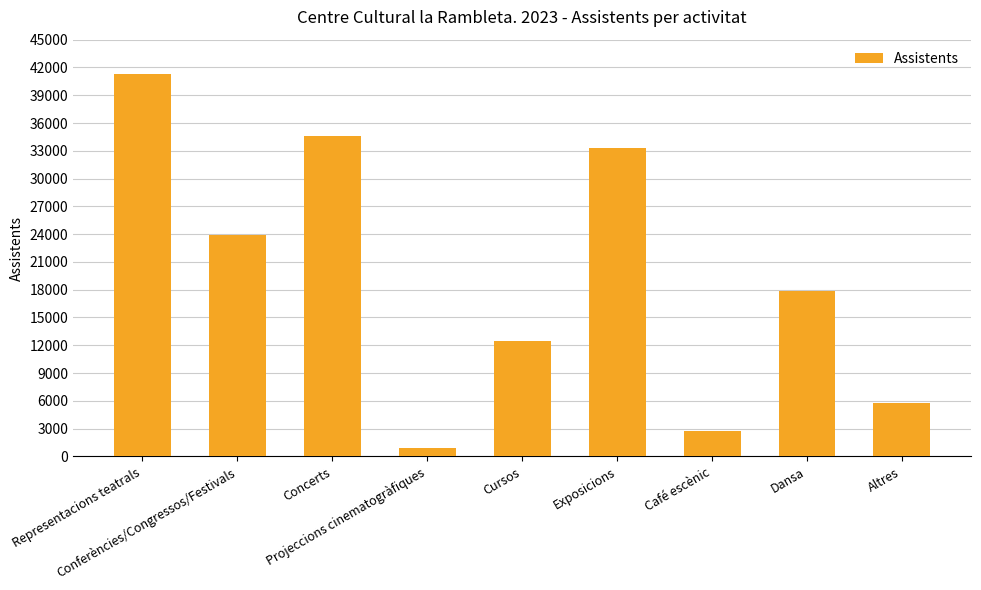

Reading right to left, transcribe all the data shown in this chart.

5748	17810	2741	33293	12450	913	34606	23856	41304